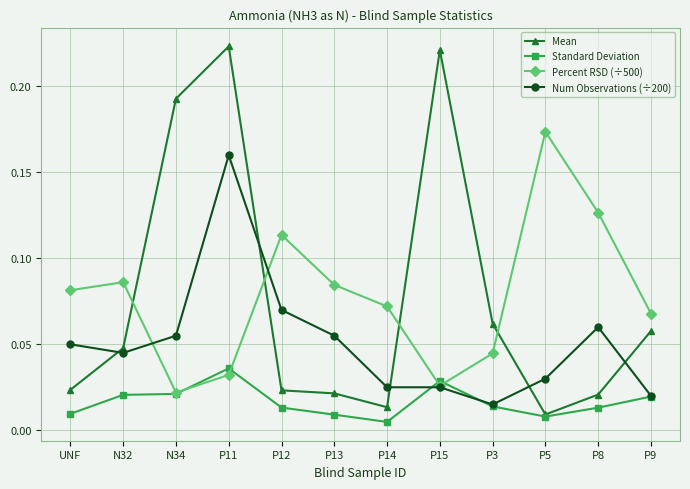

Between UNF and N32, which series saw the biggest shift?

Mean